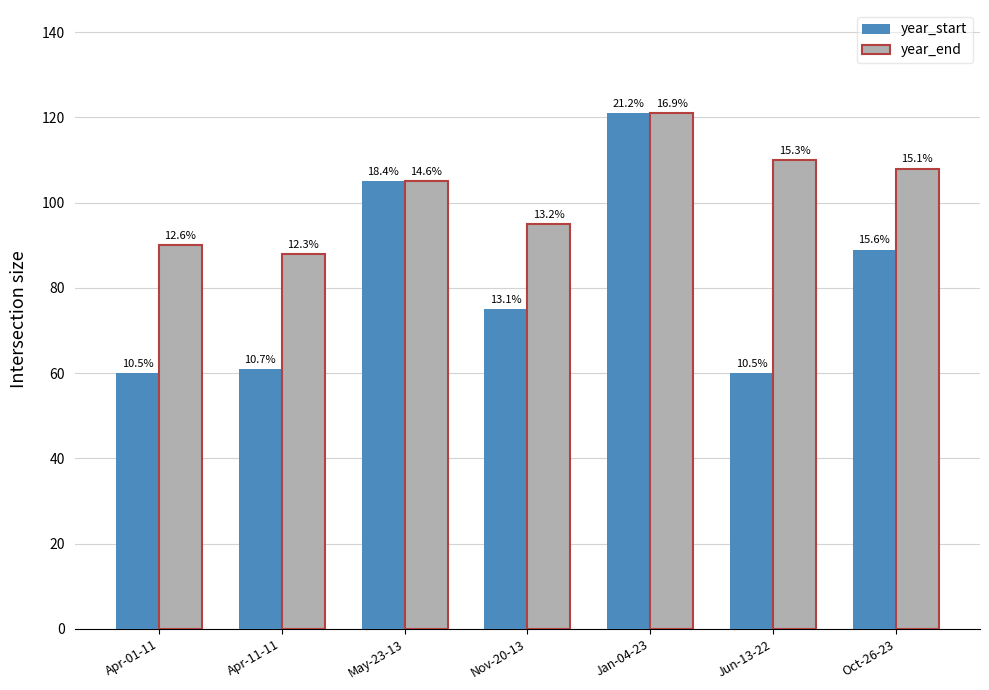

Which has a higher value, Apr-01-11 or Nov-20-13?

Nov-20-13